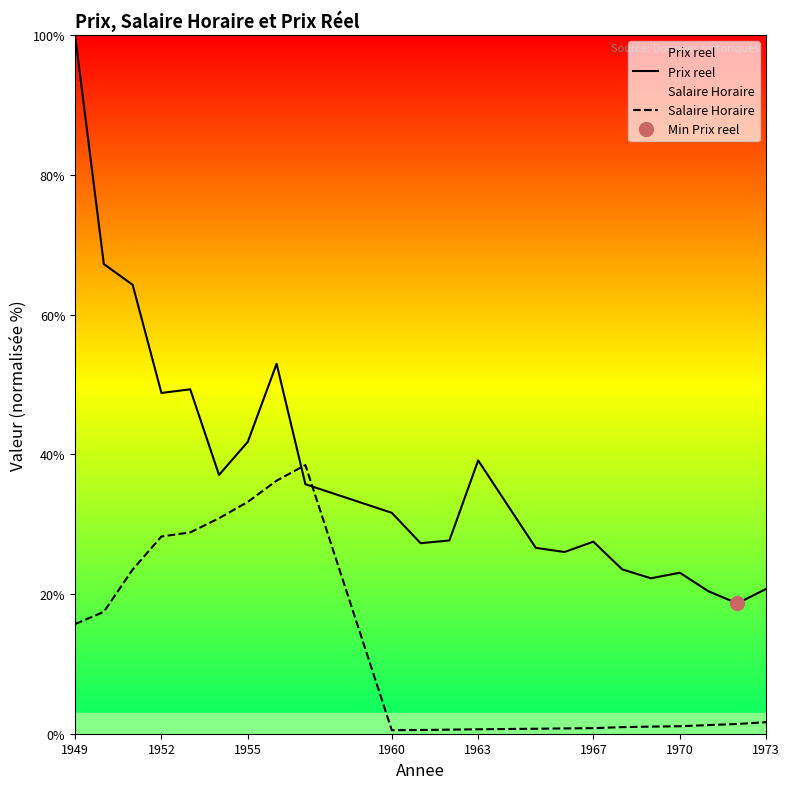

What position from the left is 1949?

1